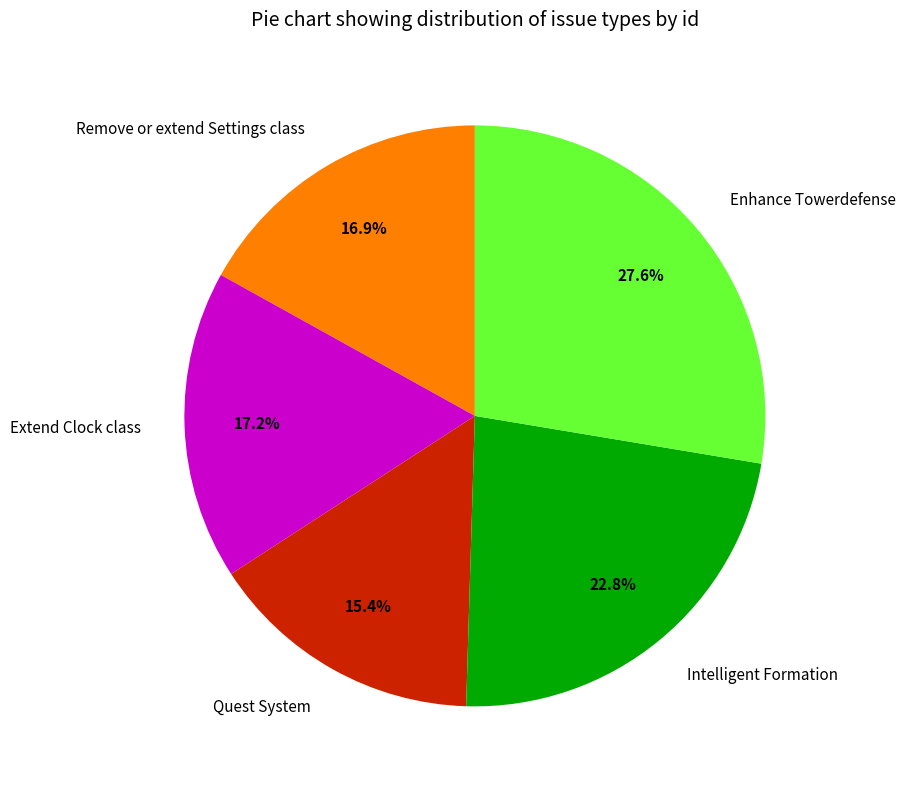

The Quest System slice represents 24% of the pie. True or false?

False